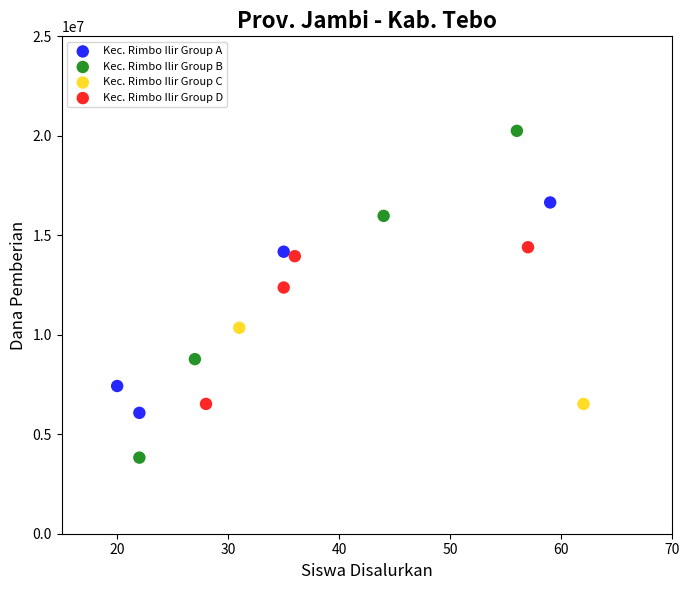

Which series reaches the maximum Y coordinate?

Kec. Rimbo Ilir Group B